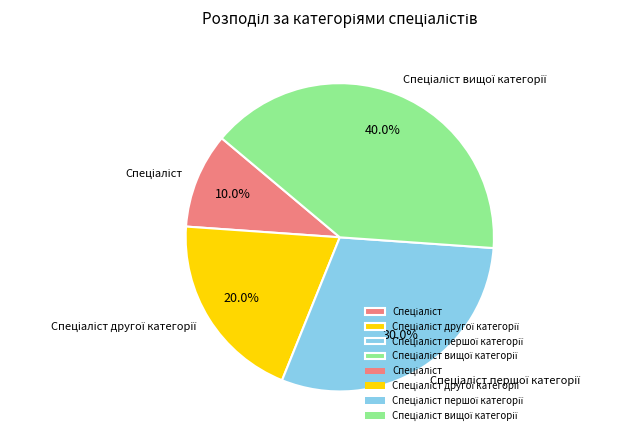

Is there any slice that represents more than half of the pie?

No